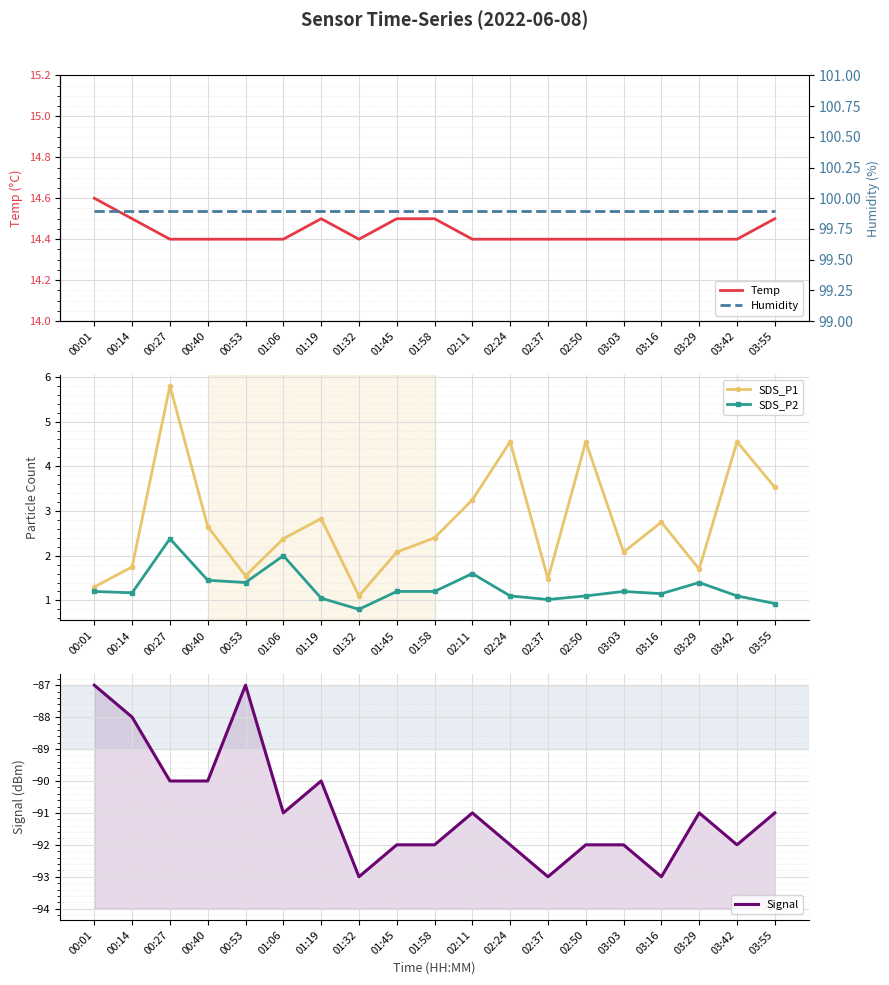

Reading right to left, transcribe all the data shown in this chart.

Temp: 03:55=14.5	03:42=14.4	03:29=14.4	03:16=14.4	03:03=14.4	02:50=14.4	02:37=14.4	02:24=14.4	02:11=14.4	01:58=14.5	01:45=14.5	01:32=14.4	01:19=14.5	01:06=14.4	00:53=14.4	00:40=14.4	00:27=14.4	00:14=14.5	00:01=14.6
SDS_P1: 03:55=3.5	03:42=4.5	03:29=1.7	03:16=2.8	03:03=2.1	02:50=4.5	02:37=1.5	02:24=4.5	02:11=3.2	01:58=2.4	01:45=2.1	01:32=1.1	01:19=2.8	01:06=2.4	00:53=1.6	00:40=2.6	00:27=5.8	00:14=1.8	00:01=1.3
SDS_P2: 03:55=0.9	03:42=1.1	03:29=1.4	03:16=1.1	03:03=1.2	02:50=1.1	02:37=1.0	02:24=1.1	02:11=1.6	01:58=1.2	01:45=1.2	01:32=0.8	01:19=1.1	01:06=2.0	00:53=1.4	00:40=1.4	00:27=2.4	00:14=1.2	00:01=1.2
Signal: 03:55=-91.0	03:42=-92.0	03:29=-91.0	03:16=-93.0	03:03=-92.0	02:50=-92.0	02:37=-93.0	02:24=-92.0	02:11=-91.0	01:58=-92.0	01:45=-92.0	01:32=-93.0	01:19=-90.0	01:06=-91.0	00:53=-87.0	00:40=-90.0	00:27=-90.0	00:14=-88.0	00:01=-87.0
Humidity: 03:55=99.9	03:42=99.9	03:29=99.9	03:16=99.9	03:03=99.9	02:50=99.9	02:37=99.9	02:24=99.9	02:11=99.9	01:58=99.9	01:45=99.9	01:32=99.9	01:19=99.9	01:06=99.9	00:53=99.9	00:40=99.9	00:27=99.9	00:14=99.9	00:01=99.9